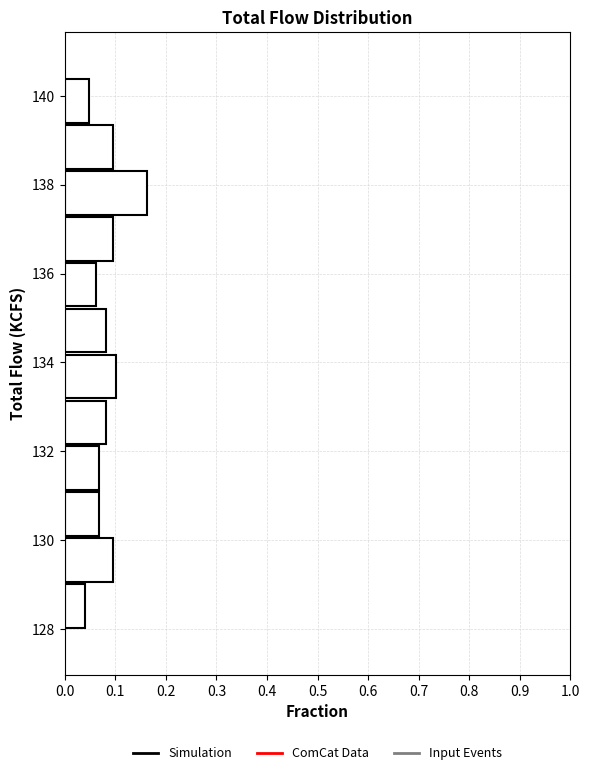

Reading bottom to top, list every bar in this chart as the range it spans on the y-axis followed by its length. Neither the bar edges nor the lengths are printed on the chart, so give them approximately, as read against the axes.

128.0 to 129.0: 0.04
129.0 to 130.0: 0.10
130.0 to 131.2: 0.07
131.2 to 132.2: 0.07
132.2 to 133.2: 0.08
133.2 to 134.2: 0.10
134.2 to 135.2: 0.08
135.2 to 136.2: 0.06
136.2 to 137.4: 0.10
137.4 to 138.4: 0.16
138.4 to 139.4: 0.10
139.4 to 140.4: 0.05